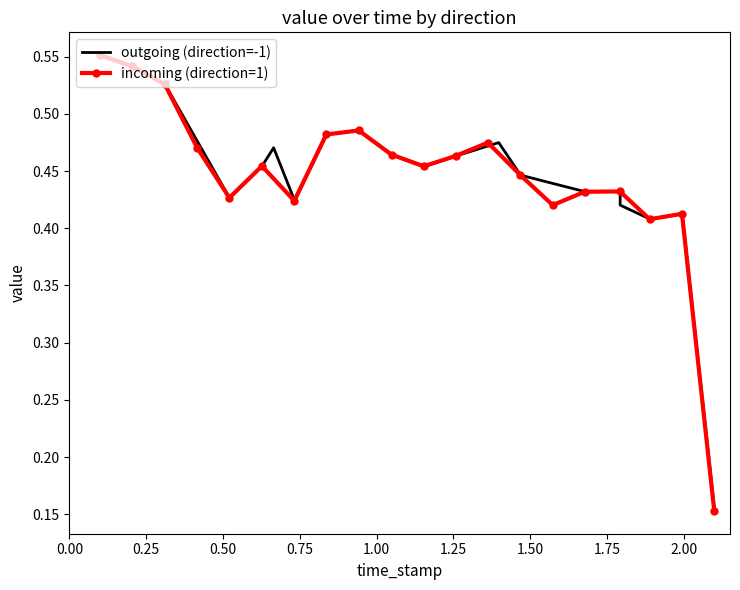

What are all the series names shown in the legend?

outgoing (direction=-1), incoming (direction=1)